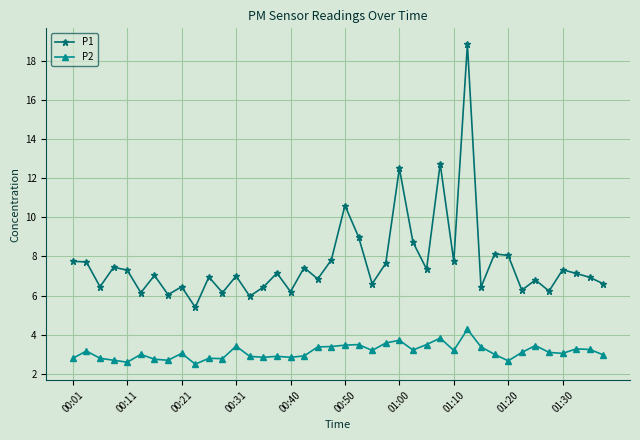

Rank the series by their maximum value, from highest to lowest.

P1, P2